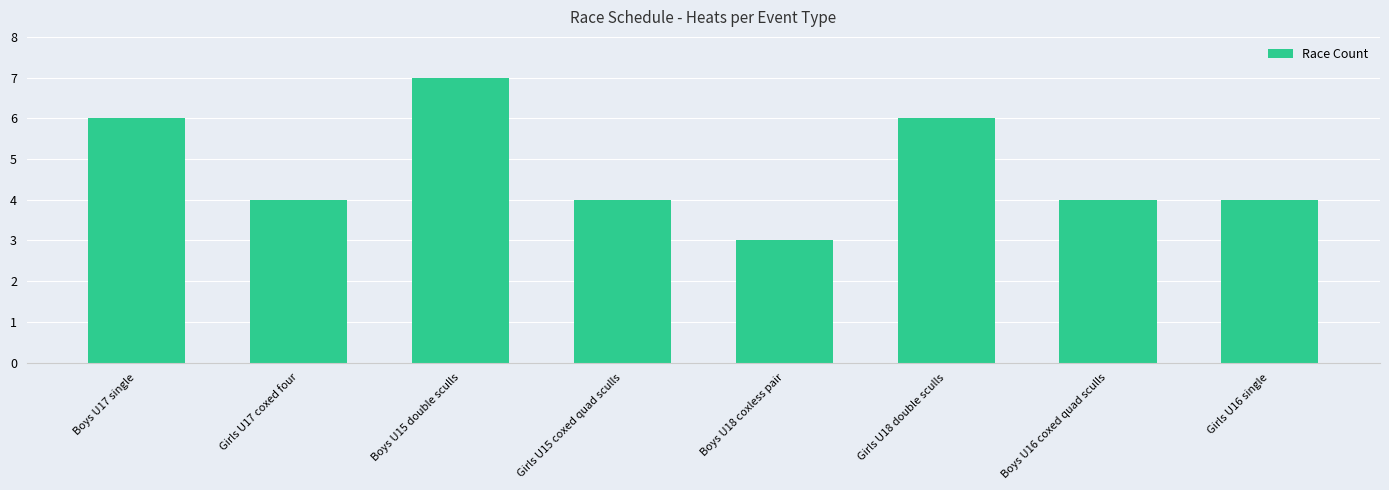

What is the sum of all values?

38